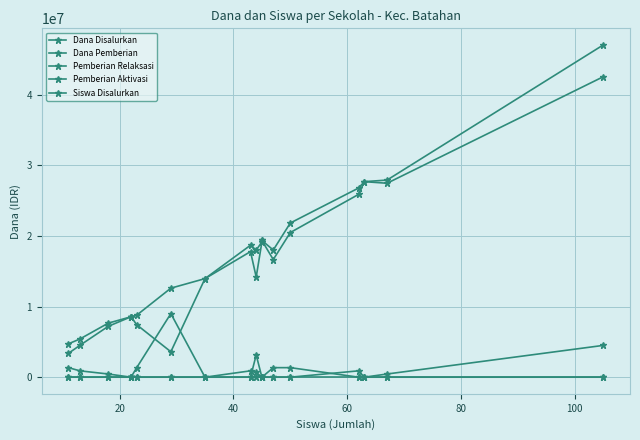

Is this an area chart (filled region under the line)?

No